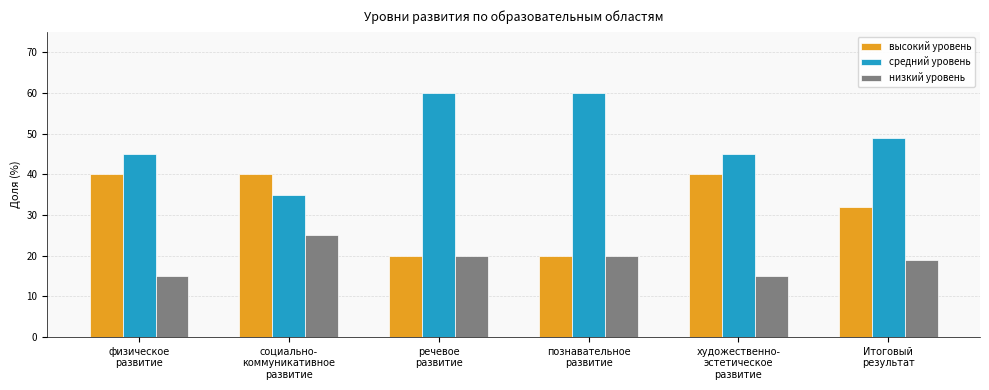

At how many categories does at least one series exceed 23?

6